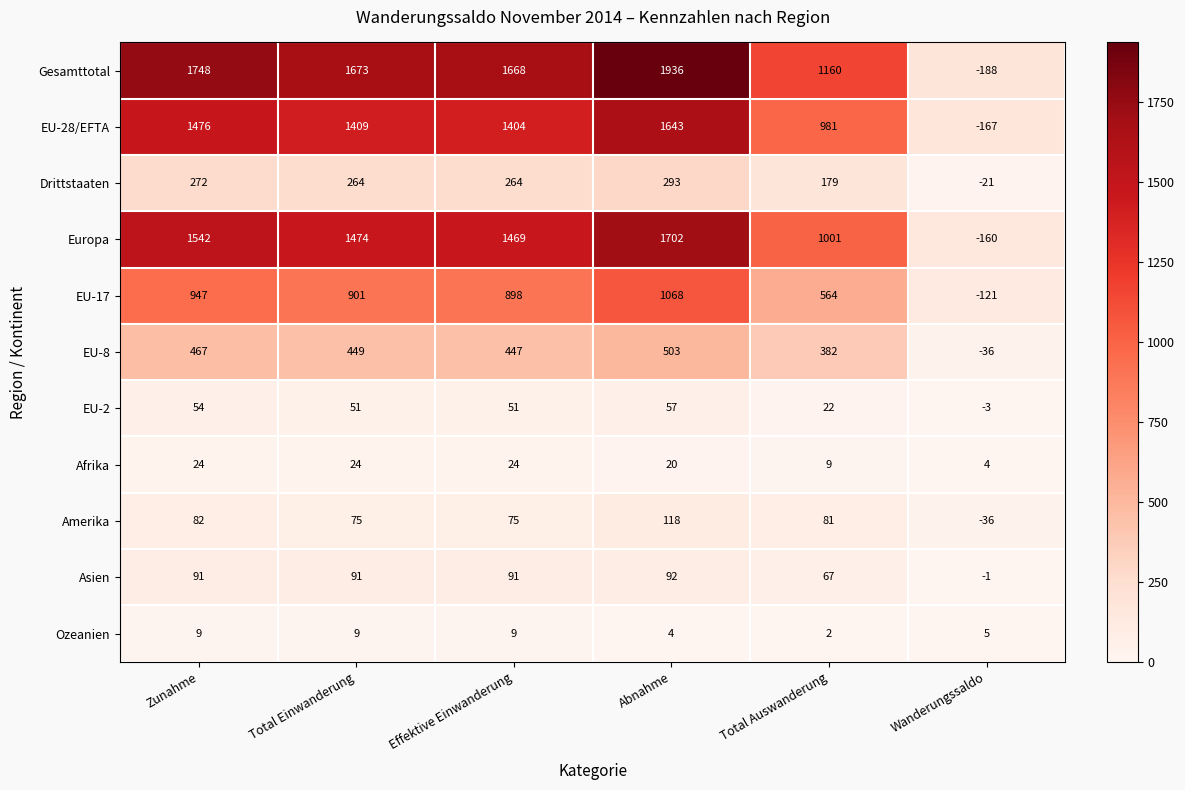

Which series has the largest range (max minus min)?

Gesamttotal